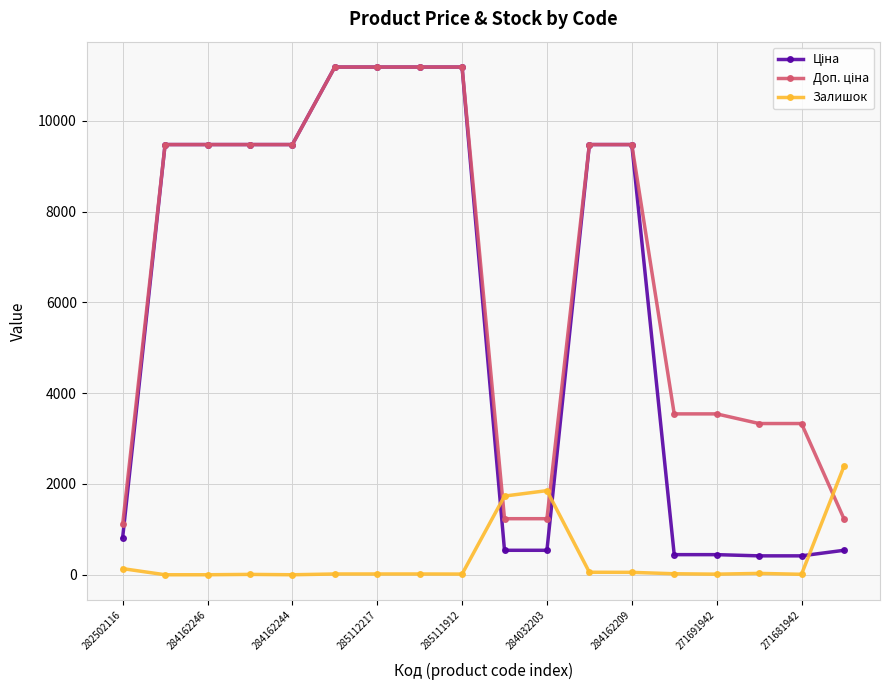

At how many categories does at least one series exceed 10030?

4